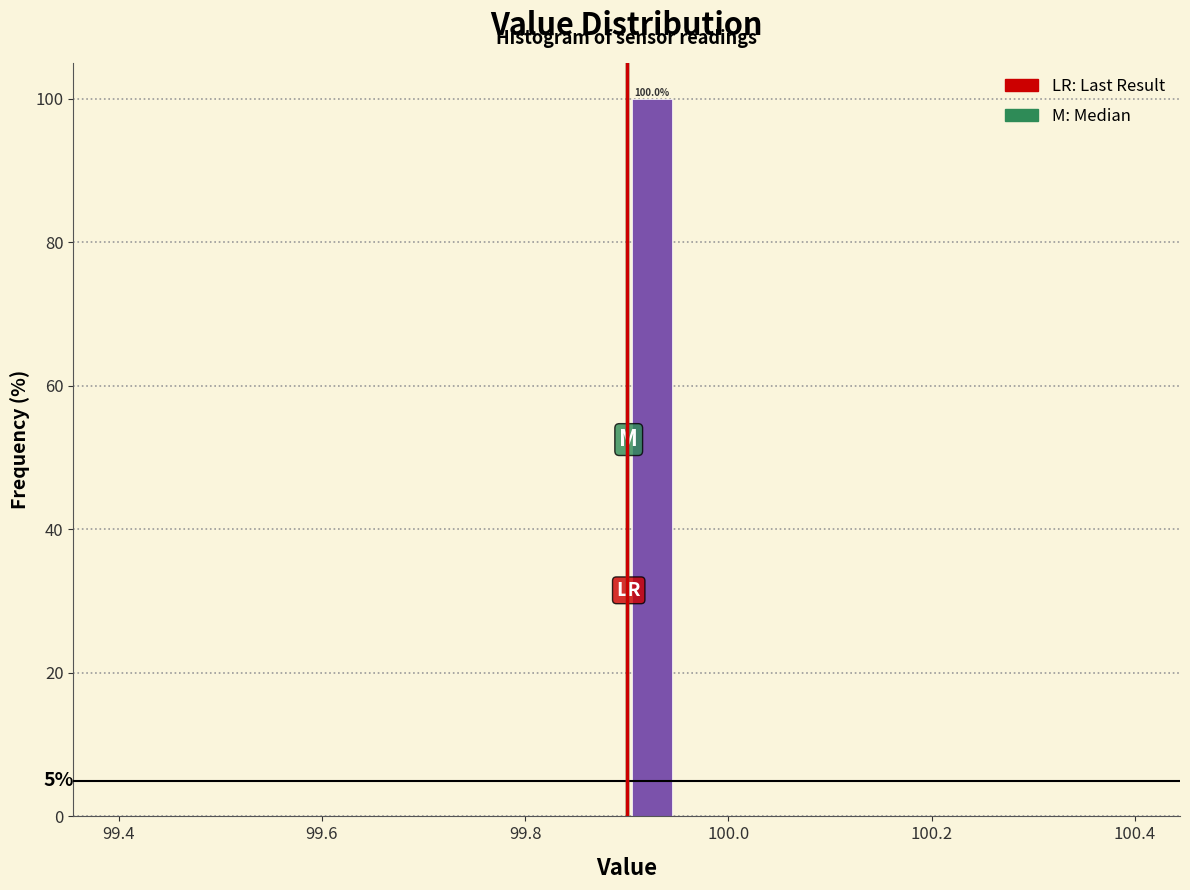

Around what value on the x-axis is the tallest bar? Give the approximate position of its centre, as read against the axis.

99.92